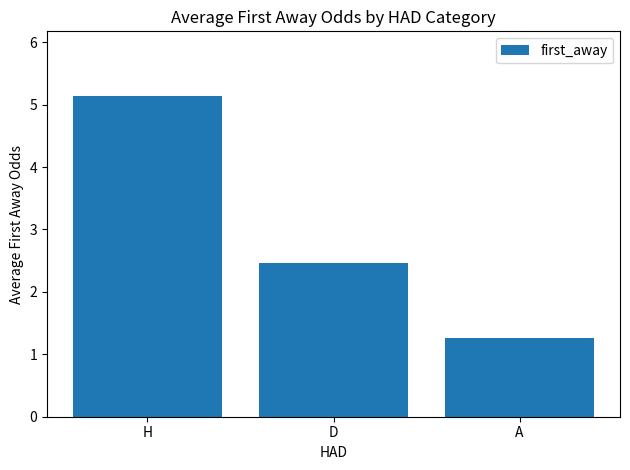

Rank the categories by value from highest to lowest.

H, D, A